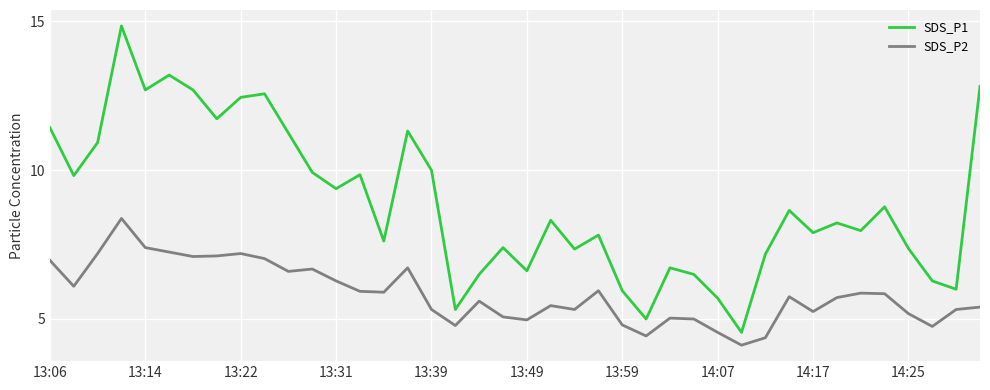

Which series has the largest range (max minus min)?

SDS_P1